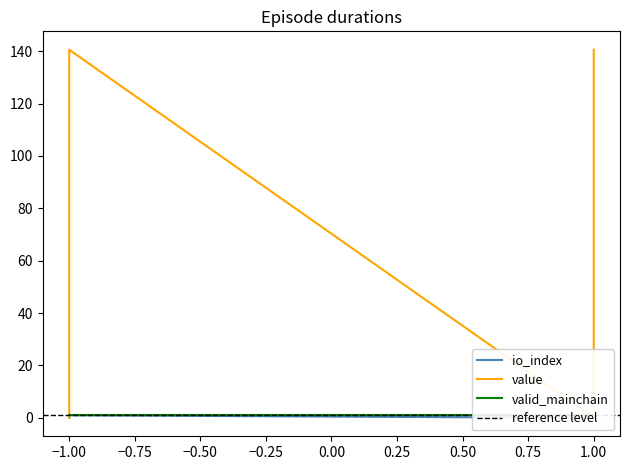

True or false: io_index and value cross at least once.

False